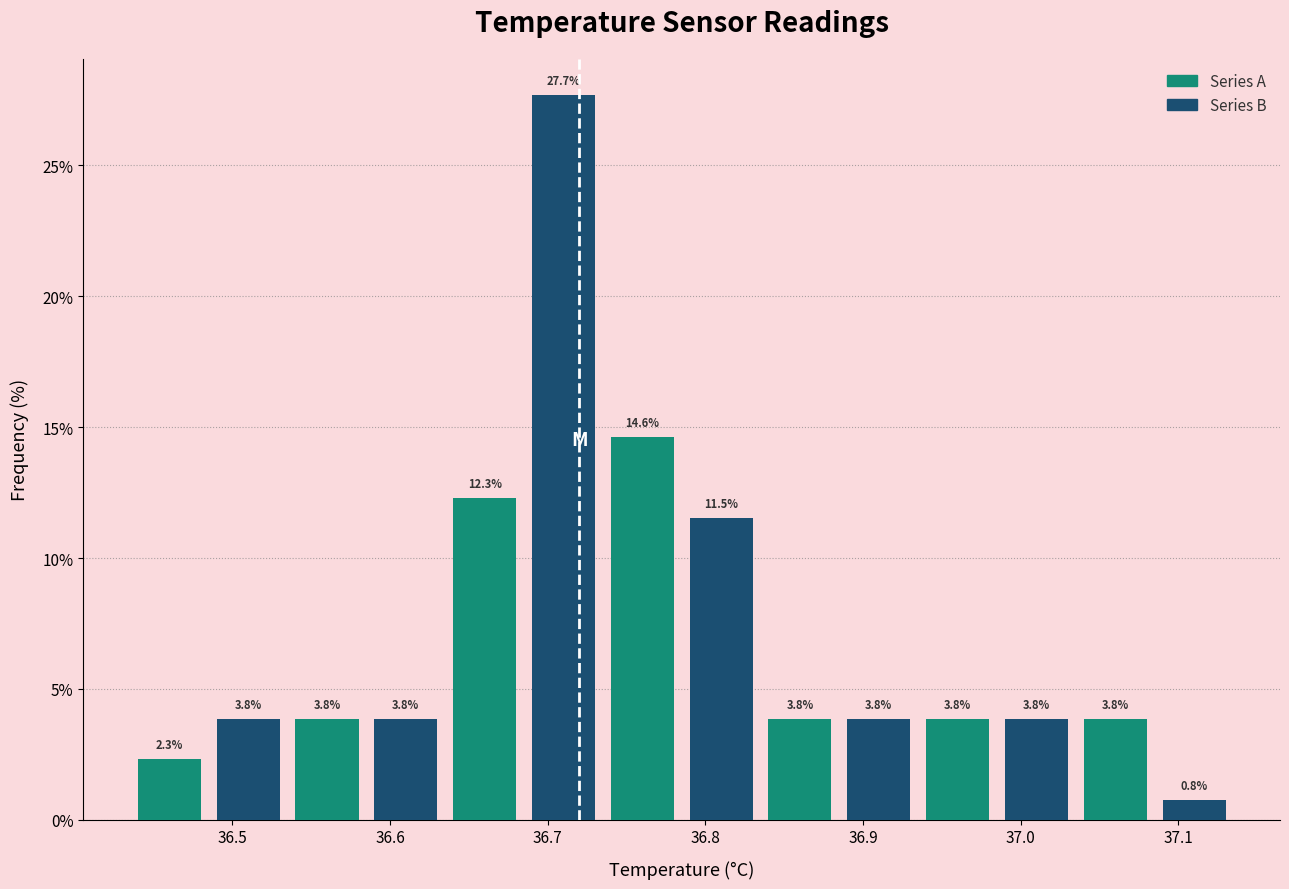

Reading left to right, transcribe this chart: for each bar, give the range it covers on the x-axis and its height. The bar edges are not printed on the chart, so give them approximately, as read against the axis.

36.435 to 36.485: 2.3
36.485 to 36.535: 3.8
36.535 to 36.585: 3.8
36.585 to 36.635: 3.8
36.635 to 36.685: 12.3
36.685 to 36.735: 27.7
36.735 to 36.785: 14.6
36.785 to 36.835: 11.5
36.835 to 36.885: 3.8
36.885 to 36.935: 3.8
36.935 to 36.985: 3.8
36.985 to 37.035: 3.8
37.035 to 37.085: 3.8
37.085 to 37.135: 0.8